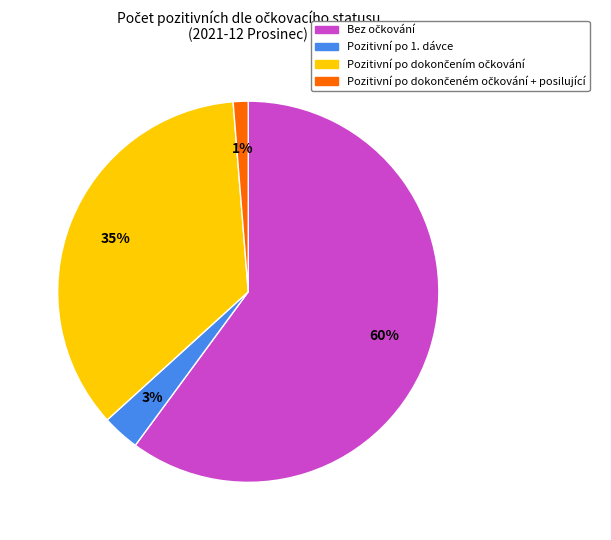

Is it true that Pozitivní po 1. dávce is 3% of the pie?

True